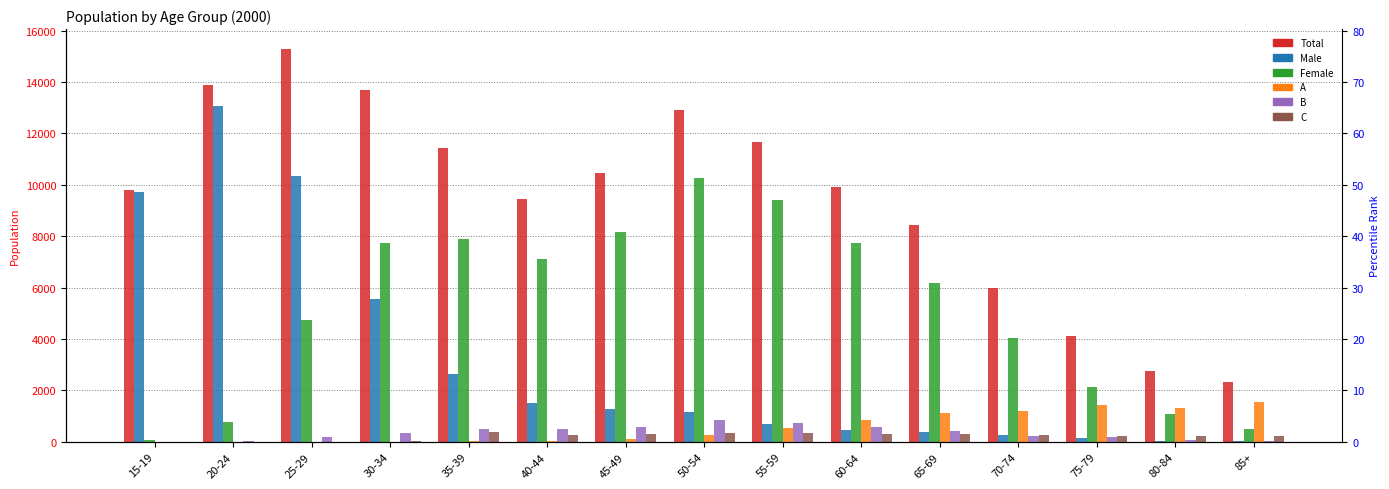

Are the bars horizontal?

No